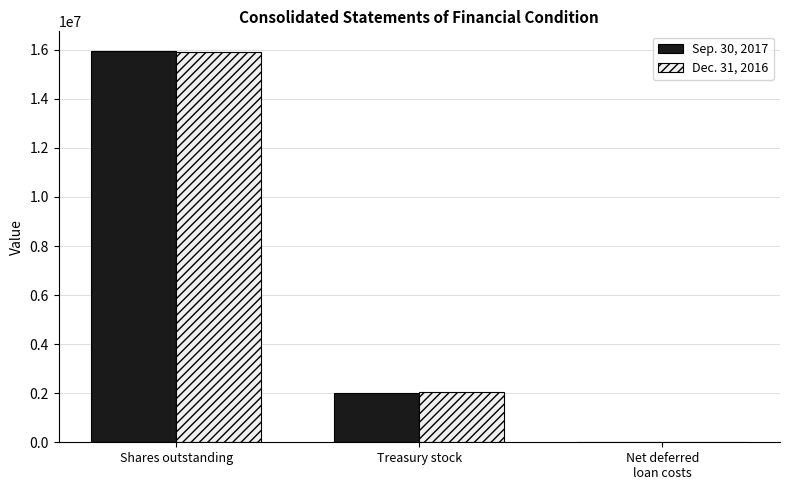

Is it true that Dec. 31, 2016 equals 2049949 at Treasury stock?

True